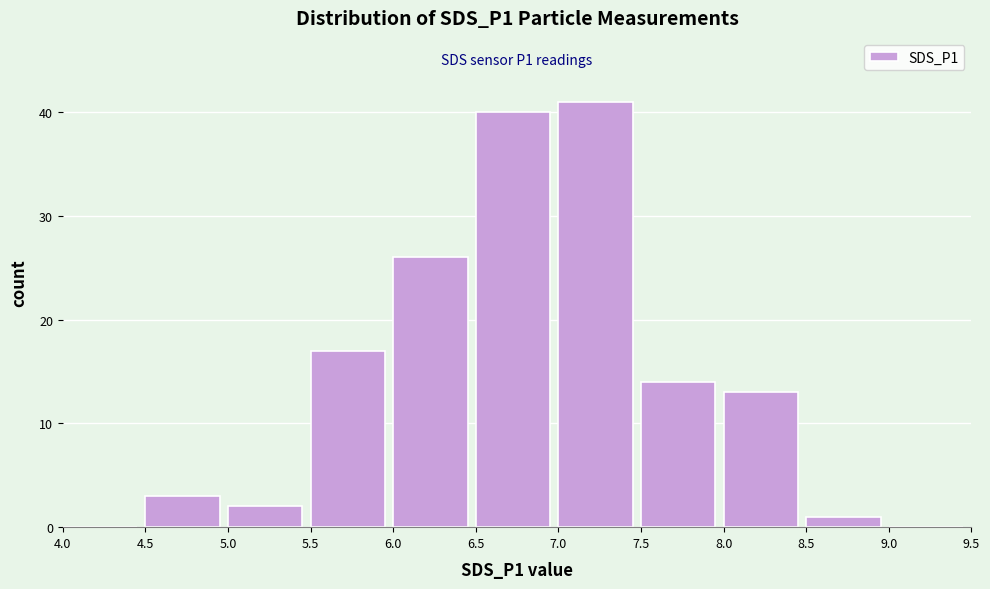

Over which range of the x-axis is the bar tallest?

7.0 to 7.5